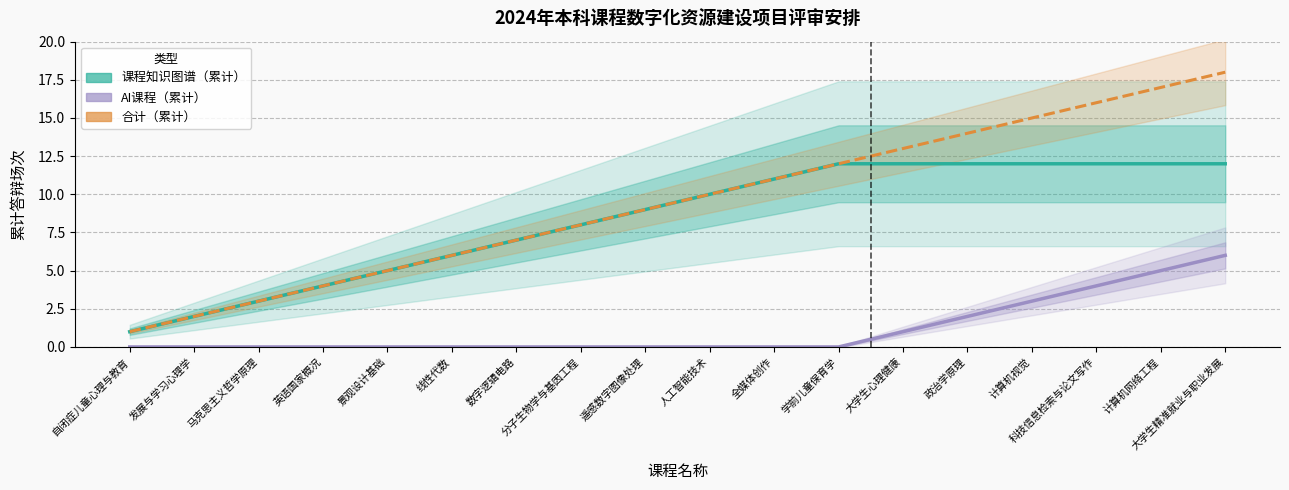

At which label does 合计（累计） first exceed 10?

全媒体创作